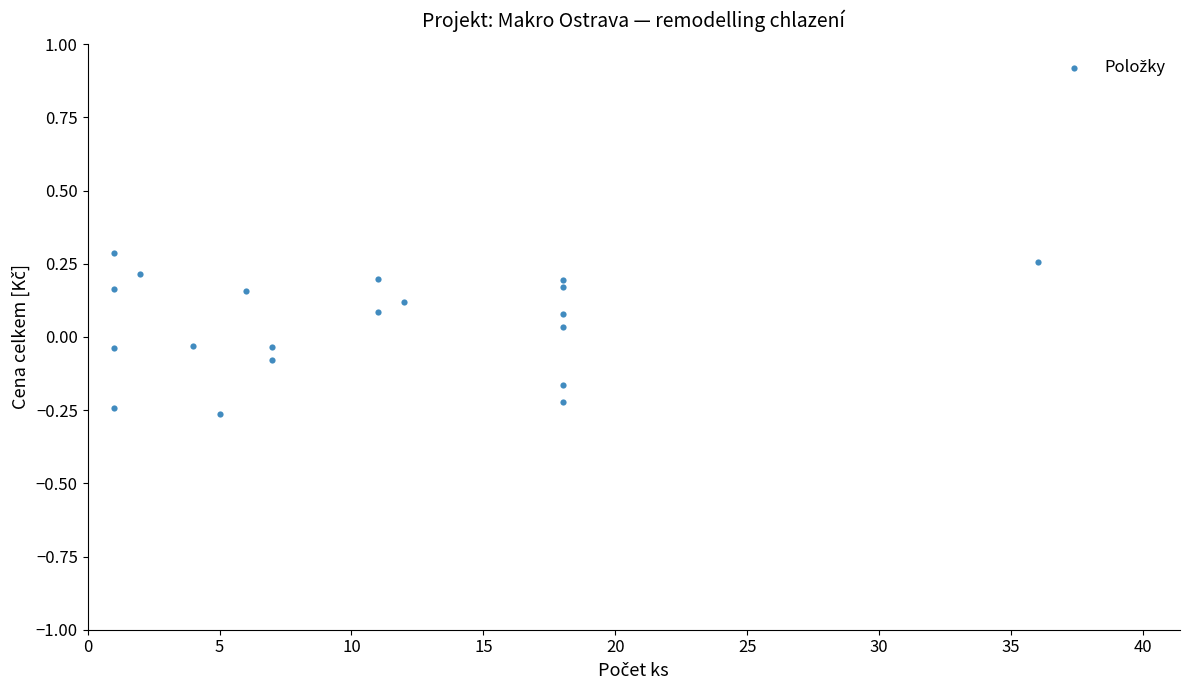

What is the range of X values (max minus min)?

35.0